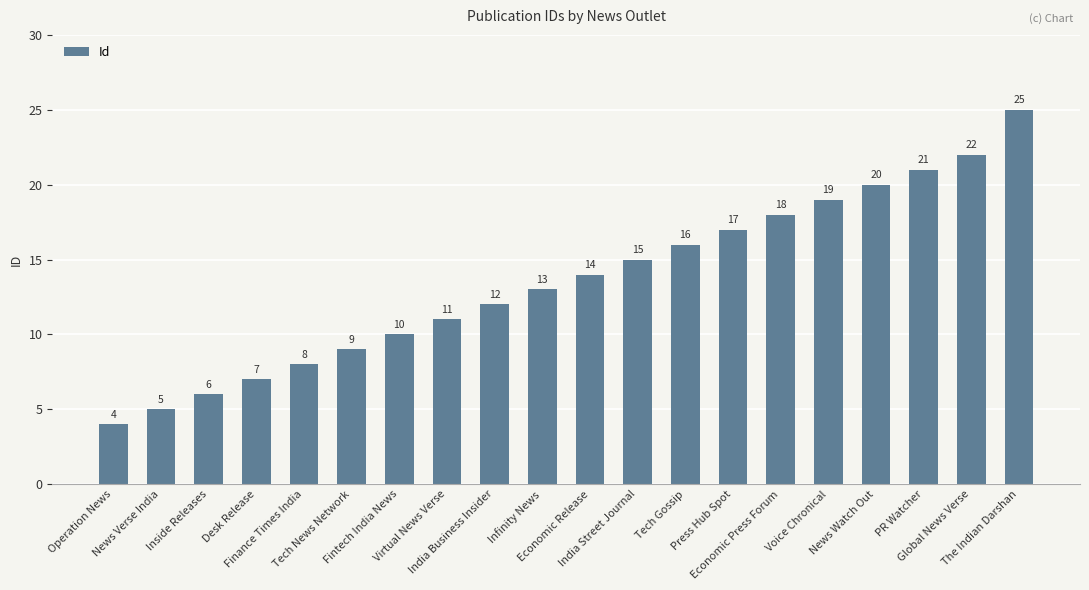

How many values are below 14?

10